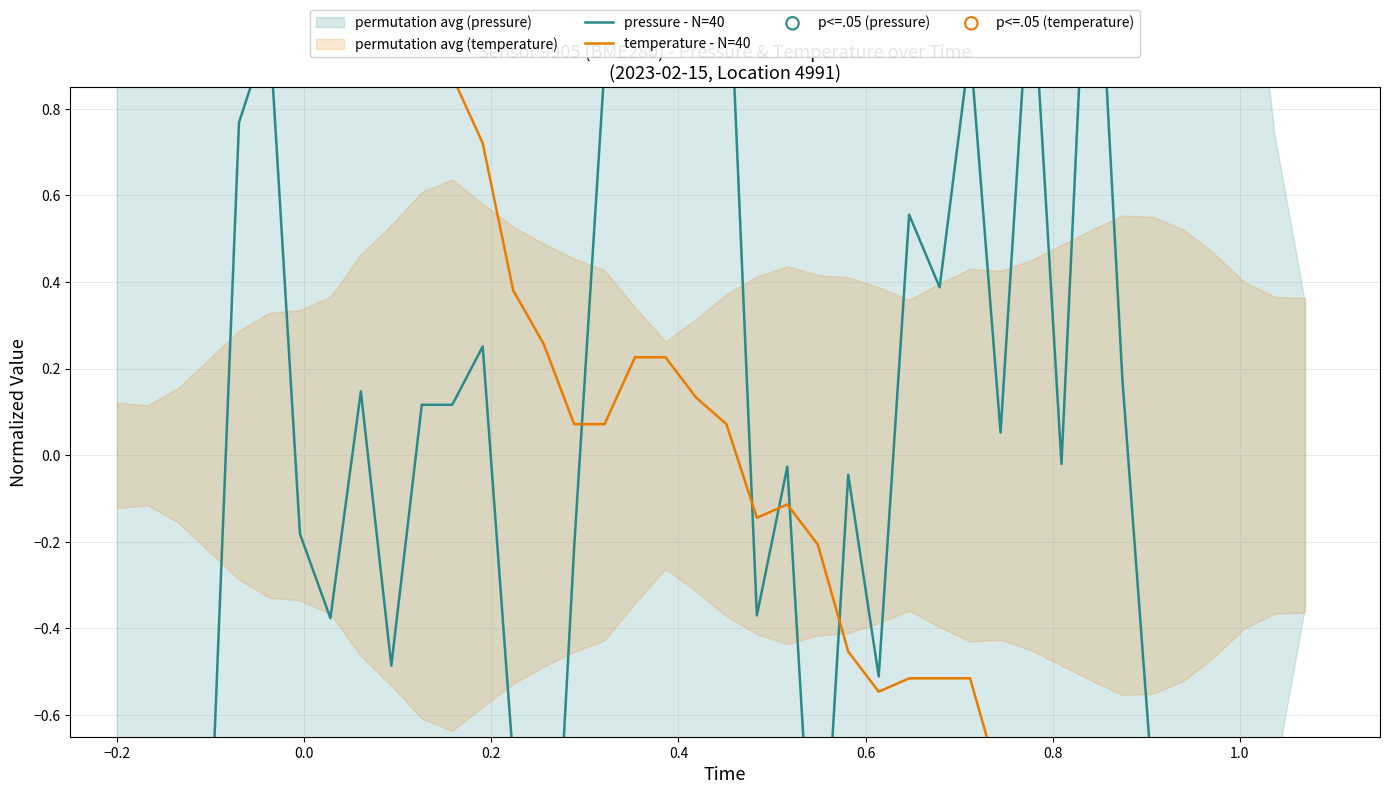

Which series has the largest total across all categories?

pressure